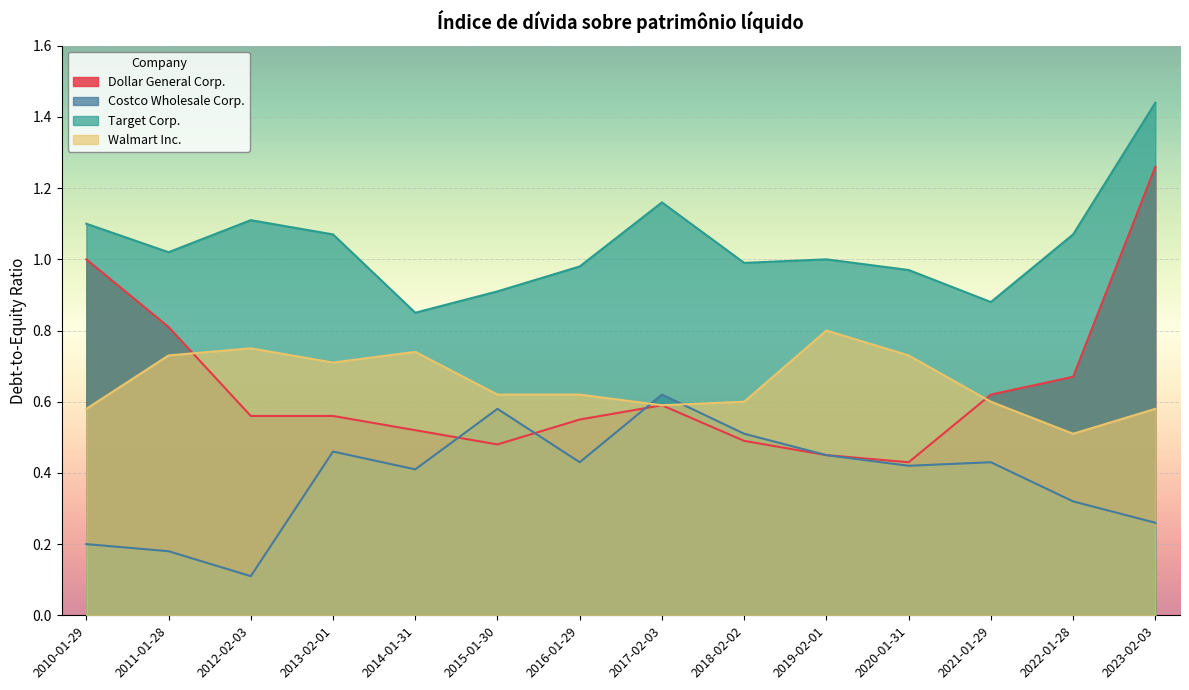

At which category does the chart reach its peak across all series?

2023-02-03